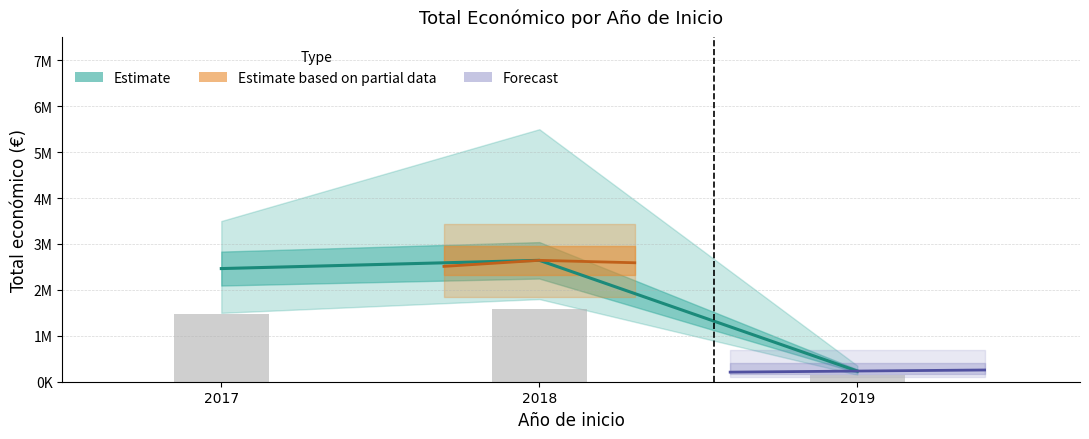

Reading left to right, what are all the values shown in this chart?

Estimate: 2017=2464572.0	2018=2644108.0	2019=232189.0
Estimate based on partial data: 2017=2511902.6	2018=2644108.0	2019=2591225.8
Forecast: 2017=208970.1	2018=232189.0	2019=255407.9
Reported total: 2017=1478743.2	2018=1586464.8	2019=139313.4